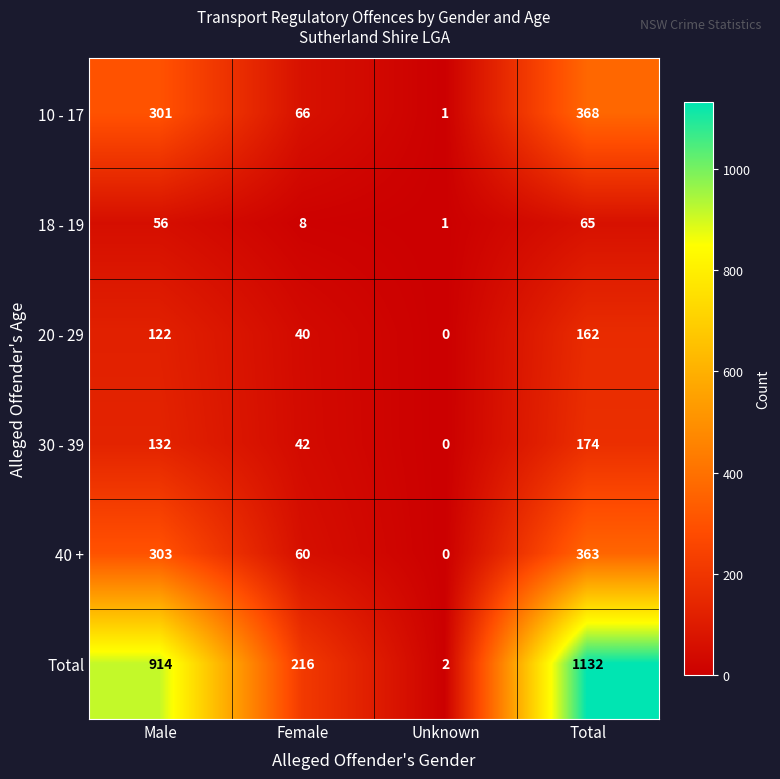

What is the average value of the 10 - 17 series?

184